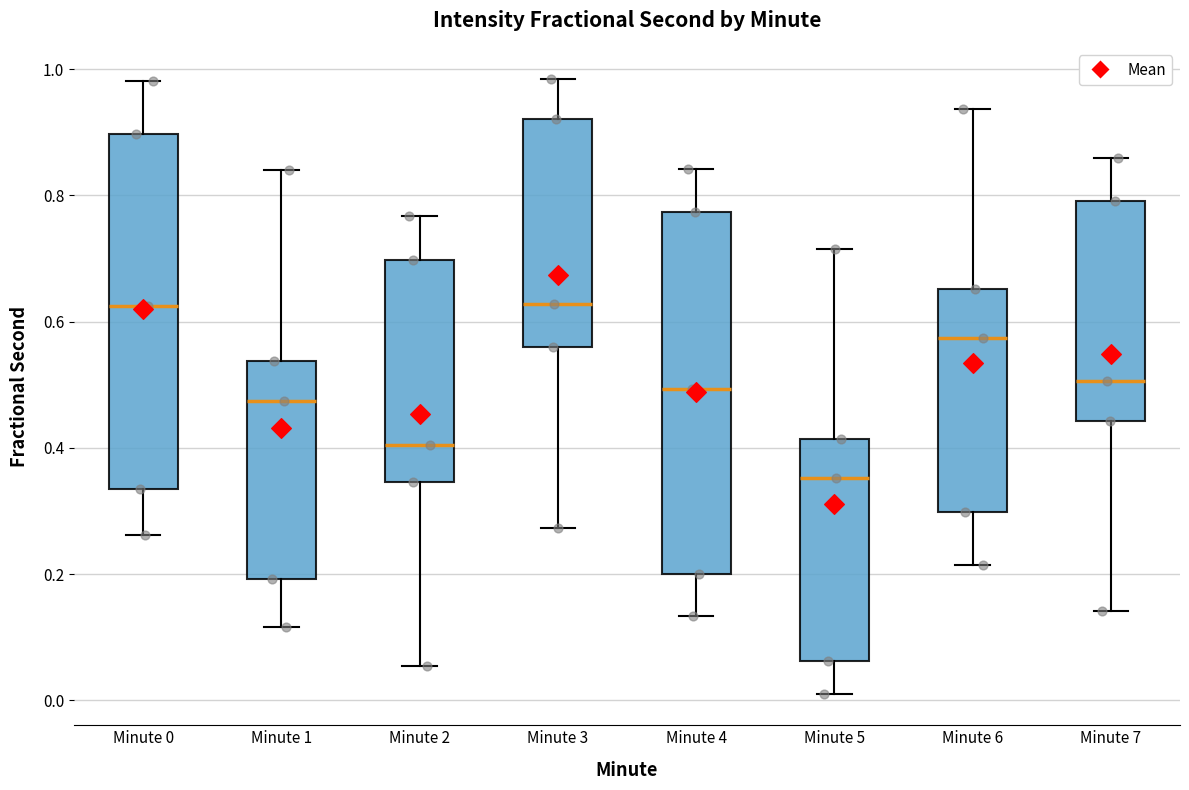

Reading left to right, transcribe this box plot: for each box, give where its median line is, the range the box spans, and where its two whiskers end, as read against the y-axis. The values are not printed on the chart, so give them approximately, as read against the axis.

Minute 0: median 0.62, box 0.34 to 0.90, whiskers 0.26 to 0.98
Minute 1: median 0.48, box 0.20 to 0.54, whiskers 0.12 to 0.84
Minute 2: median 0.40, box 0.34 to 0.70, whiskers 0.06 to 0.76
Minute 3: median 0.62, box 0.56 to 0.92, whiskers 0.28 to 0.98
Minute 4: median 0.50, box 0.20 to 0.78, whiskers 0.14 to 0.84
Minute 5: median 0.36, box 0.06 to 0.42, whiskers 0.00 to 0.72
Minute 6: median 0.58, box 0.30 to 0.66, whiskers 0.22 to 0.94
Minute 7: median 0.50, box 0.44 to 0.80, whiskers 0.14 to 0.86